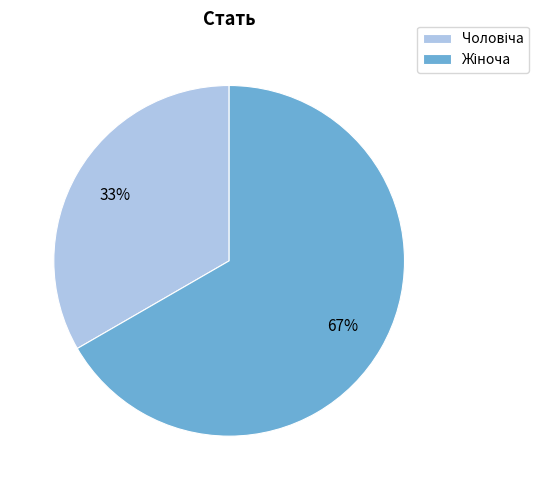

Is there any slice that represents more than half of the pie?

Yes